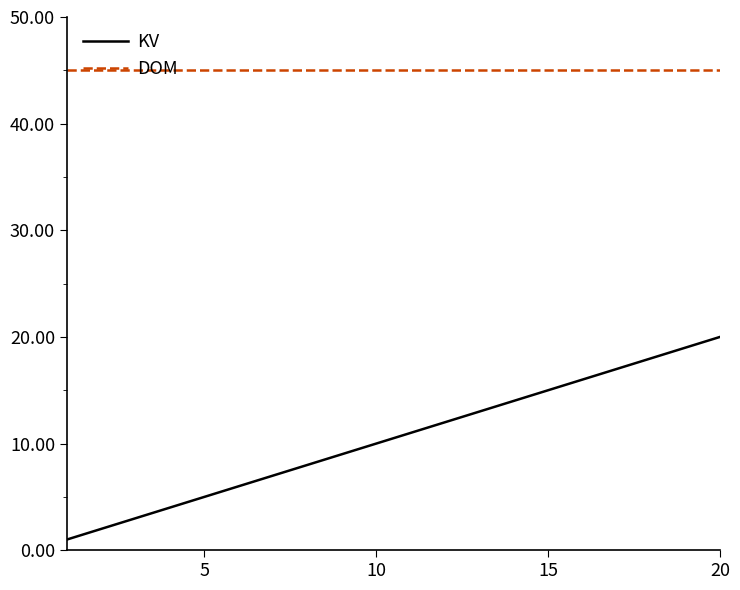

List the series in order of their overall mean, highest first.

DOM, KV